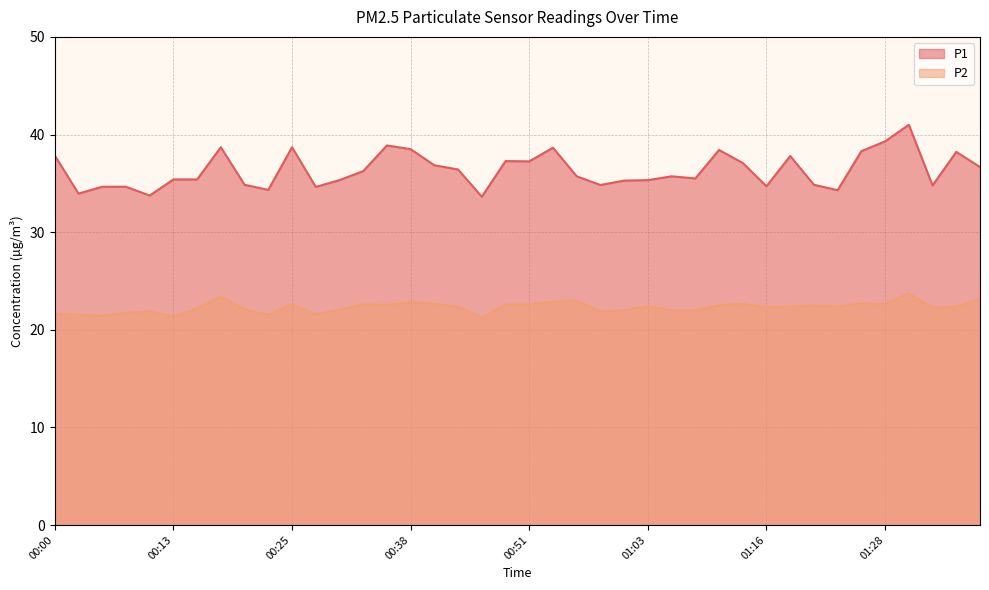

What is the spread (max minus min) of values at 00:28?

13.0